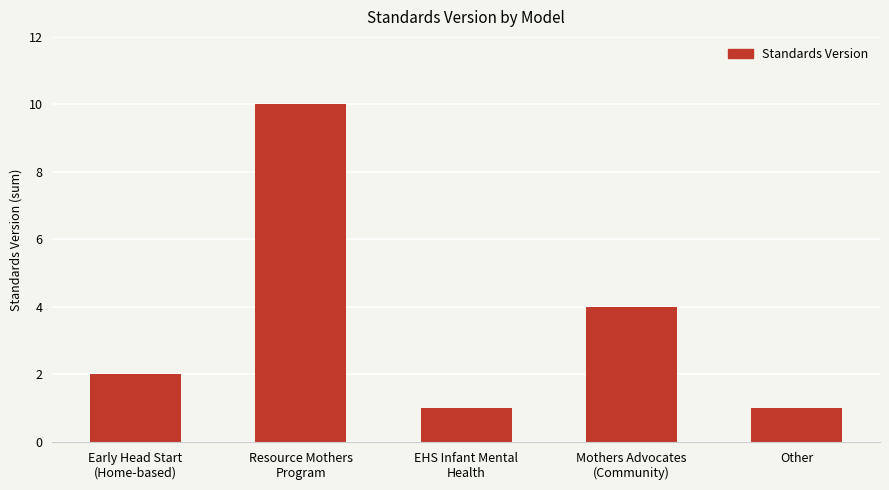

What is the value of the 3rd bar from the left?

1